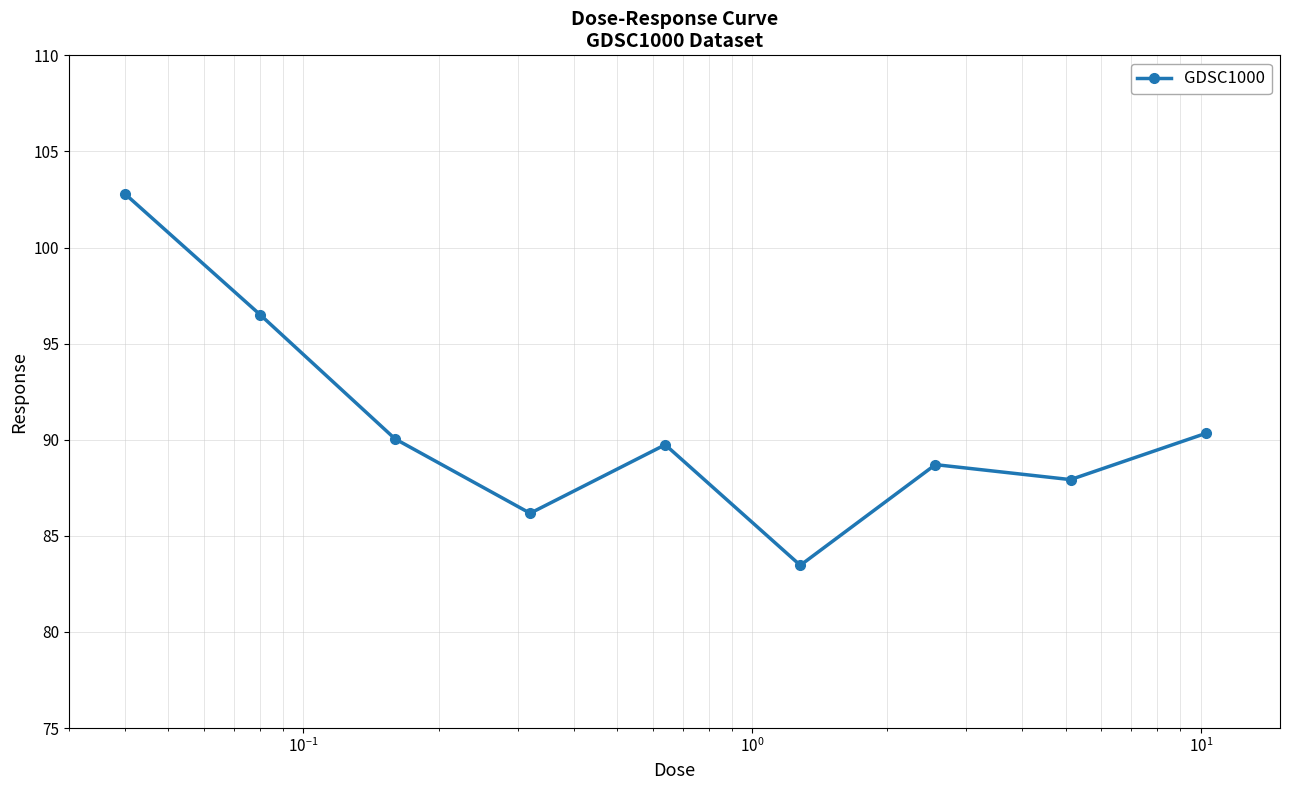

How many lines are shown in the chart?

1